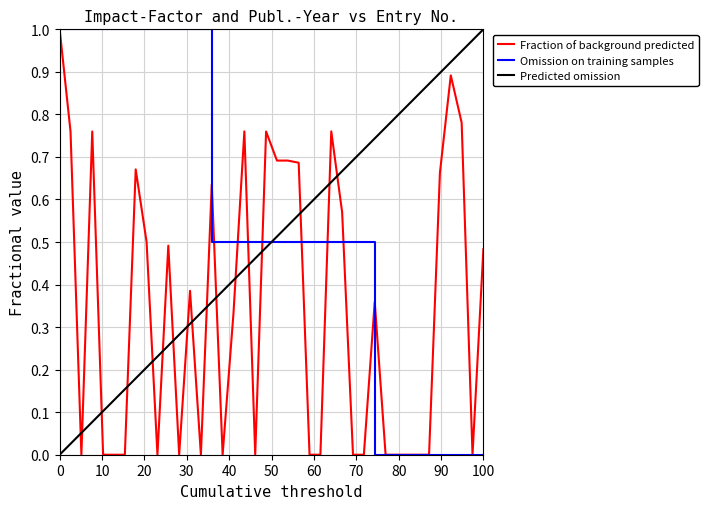

At how many categories does at least one series exceed 0?

40